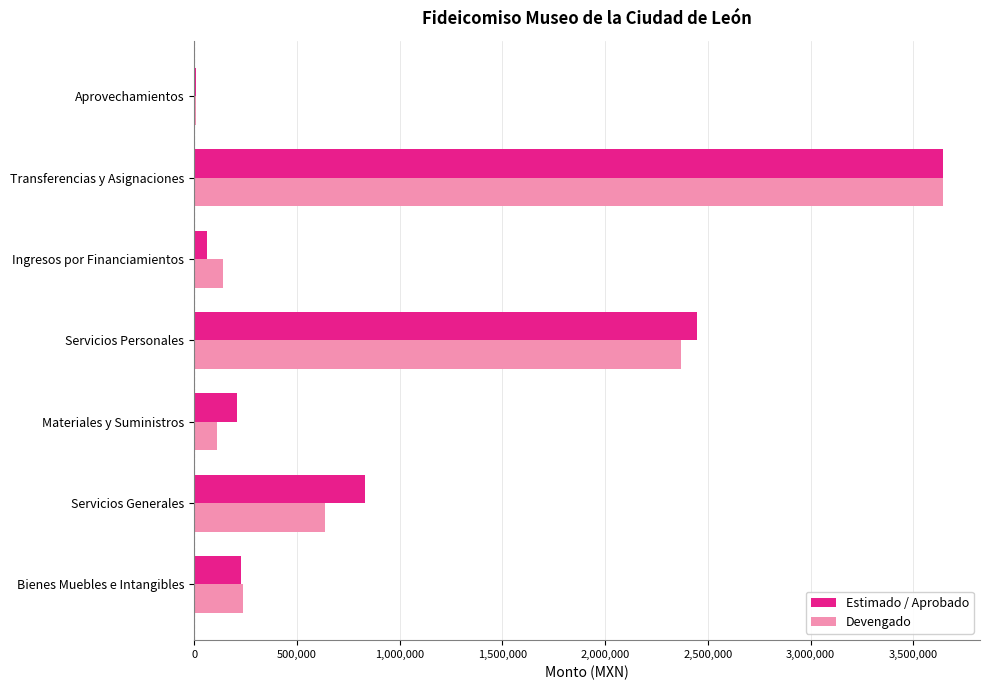

Which category has the highest value in the Devengado series?

Transferencias y Asignaciones